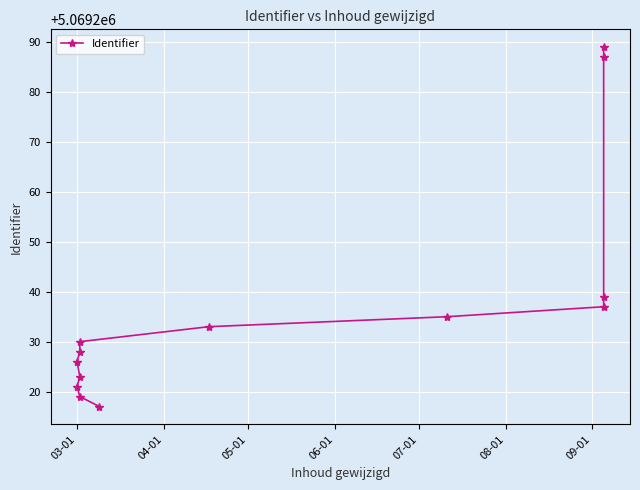

Reading left to right, what are all the values shown in this chart?

5069217	5069219	5069221	5069223	5069226	5069228	5069230	5069233	5069235	5069237	5069239	5069287	5069289